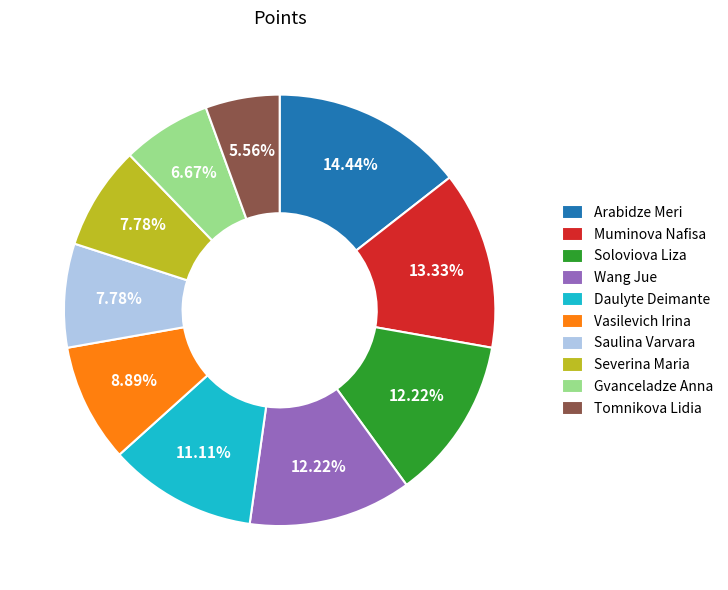

Is Soloviova Liza the majority of the pie?

No